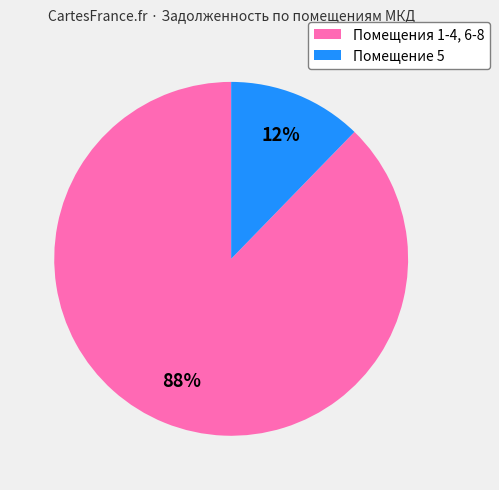

Count the number of slices in the pie.

2